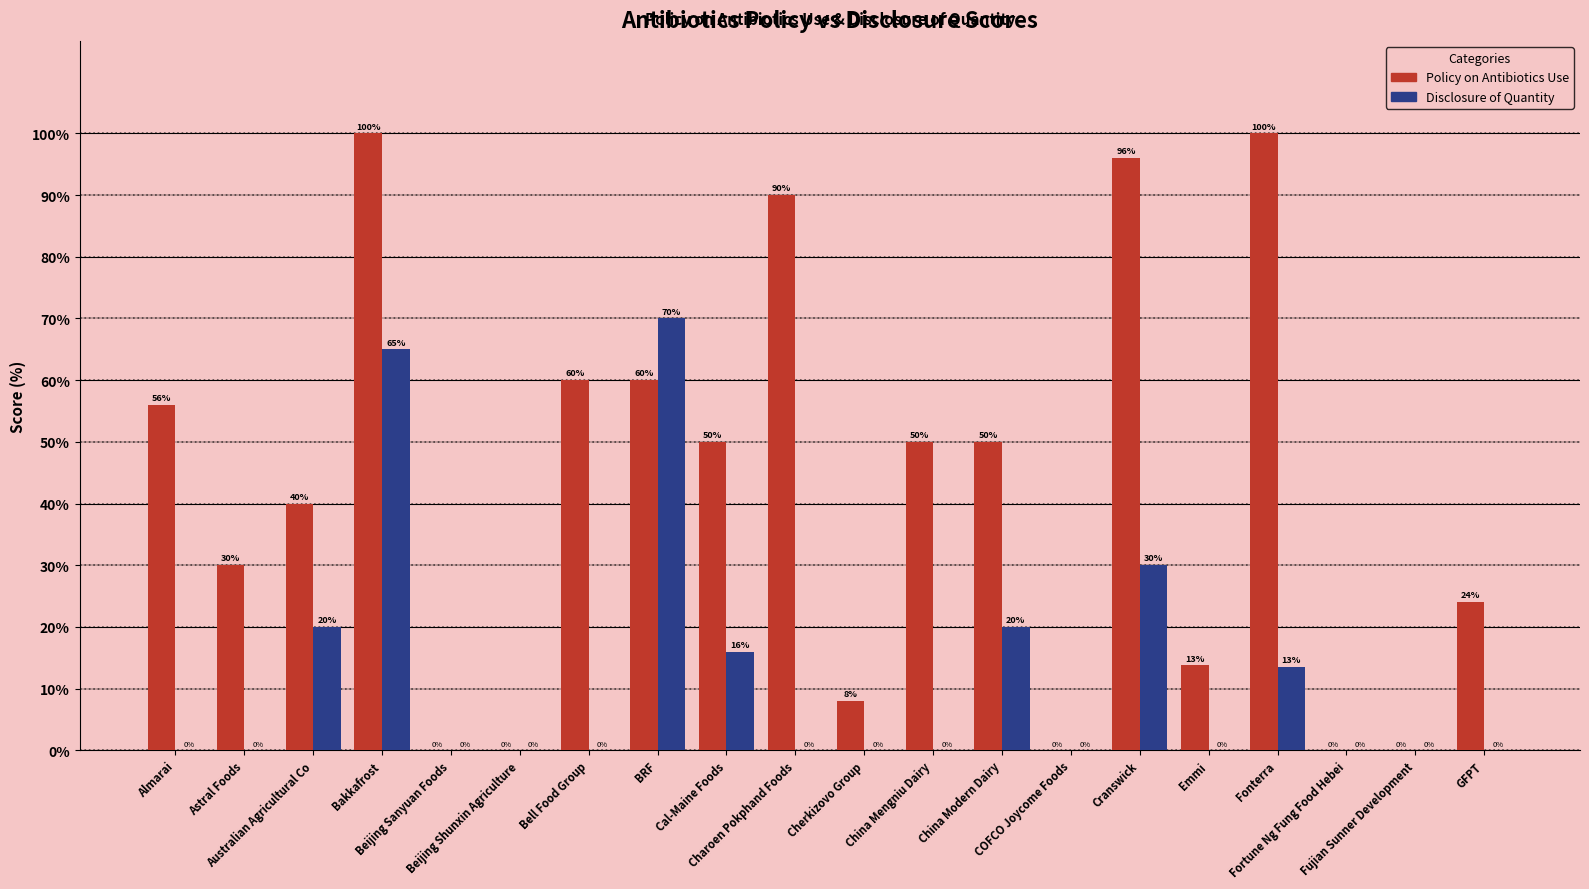

What is the maximum value shown in the chart?

100.0